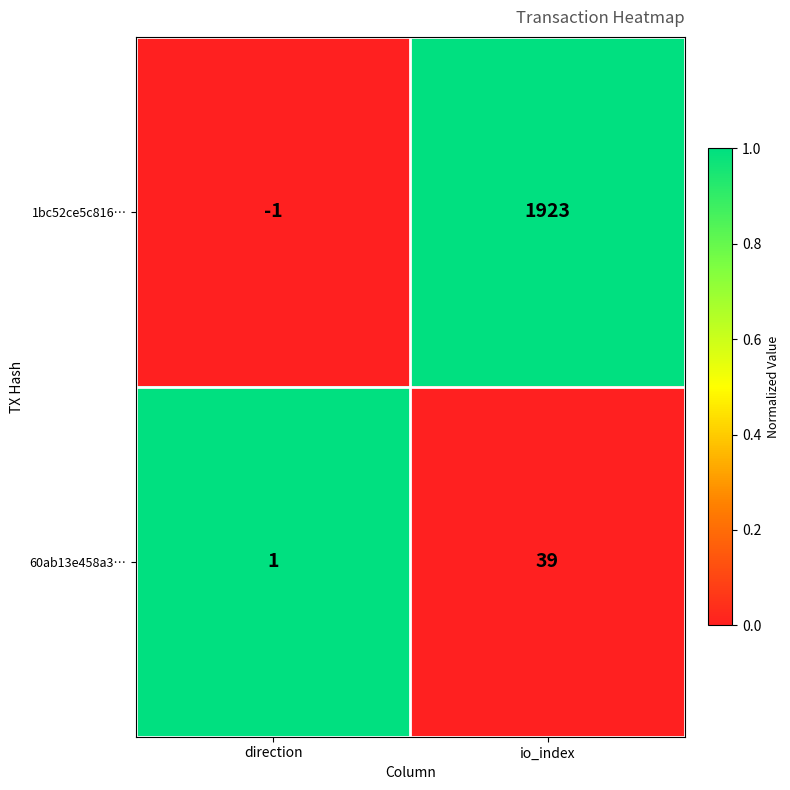

What is the difference between the maximum and minimum values in the 60ab13e458a3… series?

38